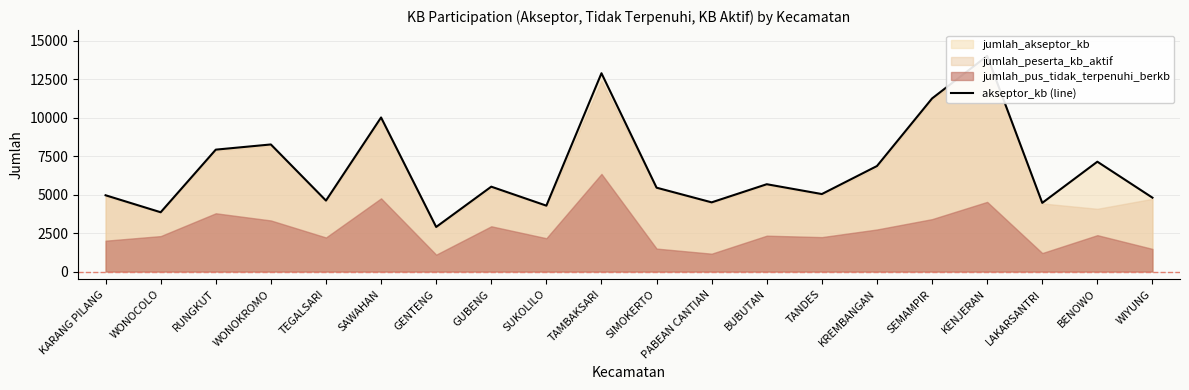

What is the sum of the values at SUKOLILO and GUBENG?

9788